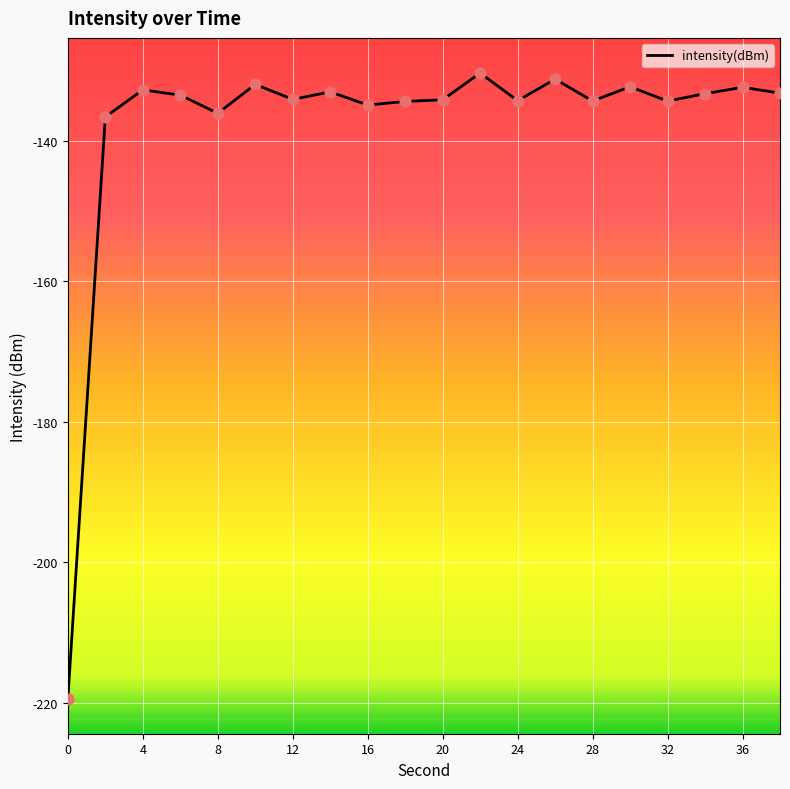

What is the maximum value shown in the chart?

-130.4